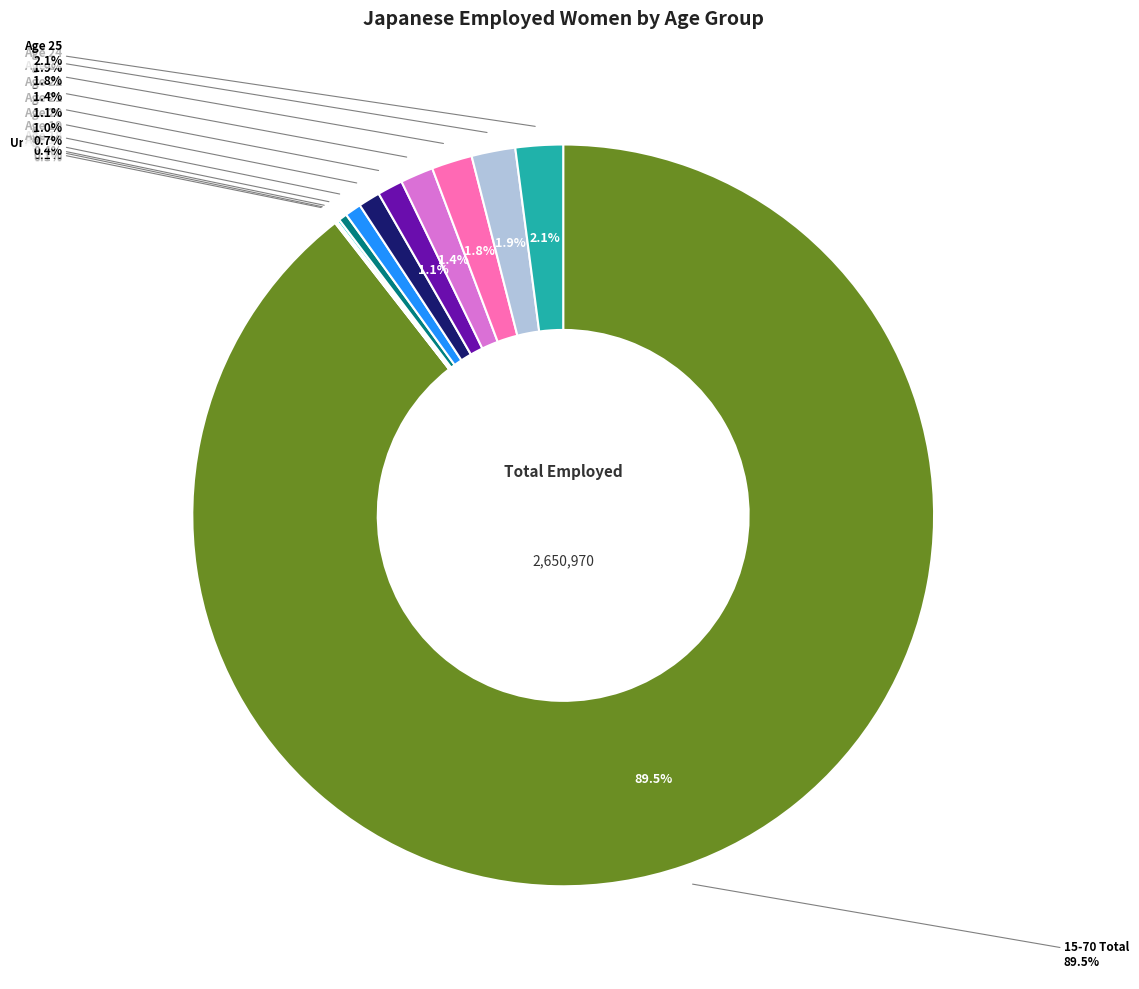

How many segments does this pie chart have?

12